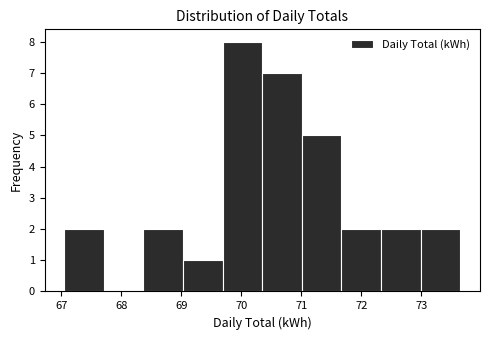

Reading left to right, list every bar in this chart as the range it spans on the x-axis followed by its height. Neither the bar edges nor the heights are printed on the chart, so give them approximately, as read against the axes.

67.1 to 67.7: 2
67.7 to 68.4: 0
68.4 to 69.0: 2
69.0 to 69.7: 1
69.7 to 70.4: 8
70.4 to 71.0: 7
71.0 to 71.7: 5
71.7 to 72.3: 2
72.3 to 73.0: 2
73.0 to 73.6: 2